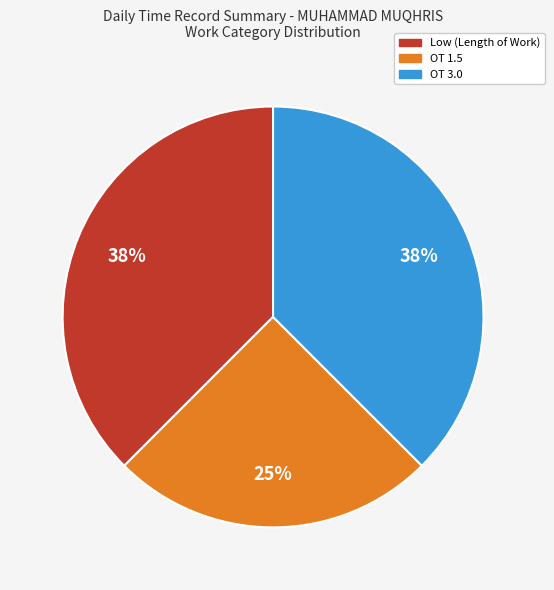

Is there any slice that represents more than half of the pie?

No